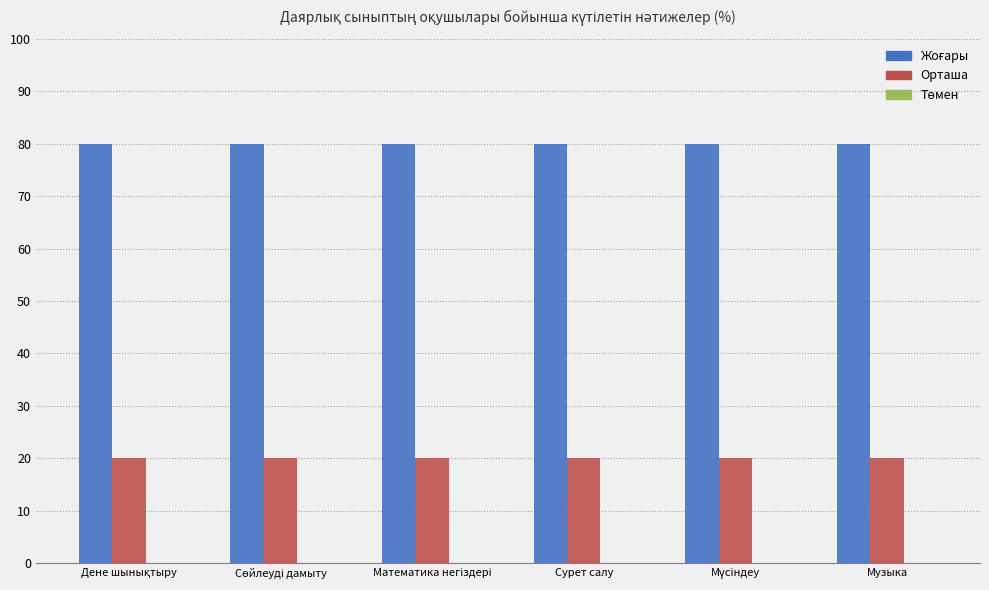

Is it true that Орташа equals 20 at Сурет салу?

True